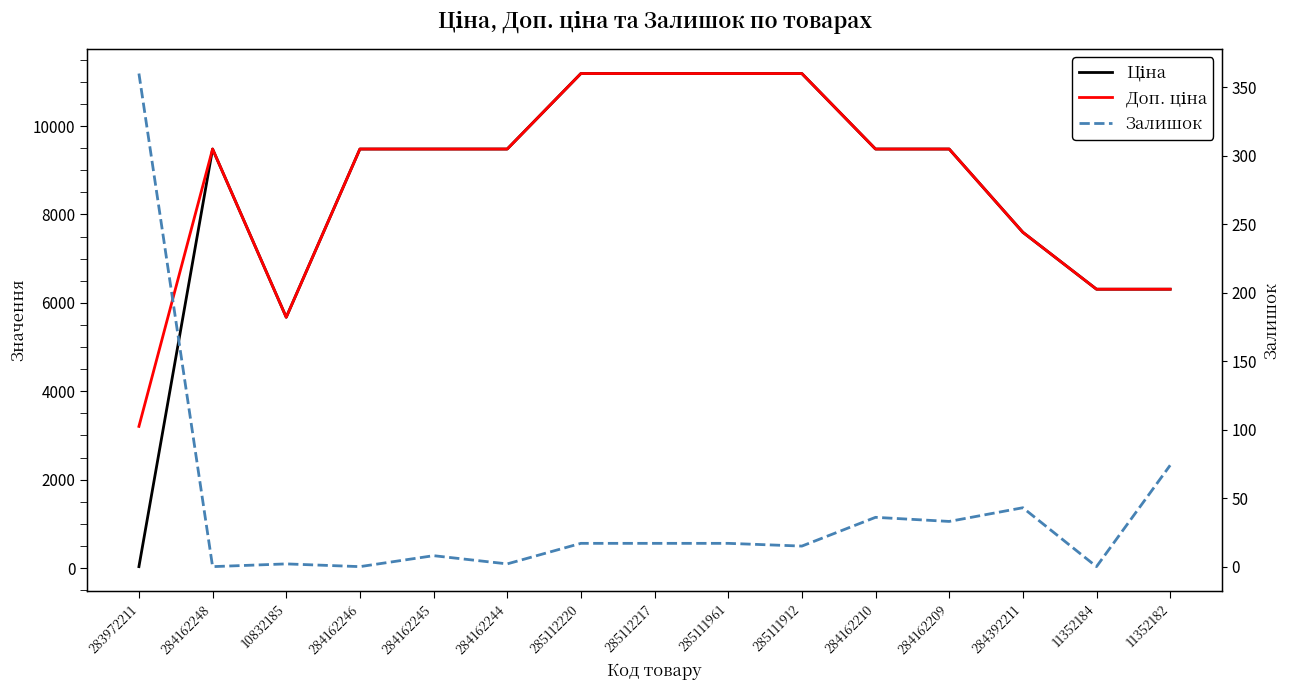

What is the difference between the second highest and minimum values in the Доп. ціна series?

7983.2